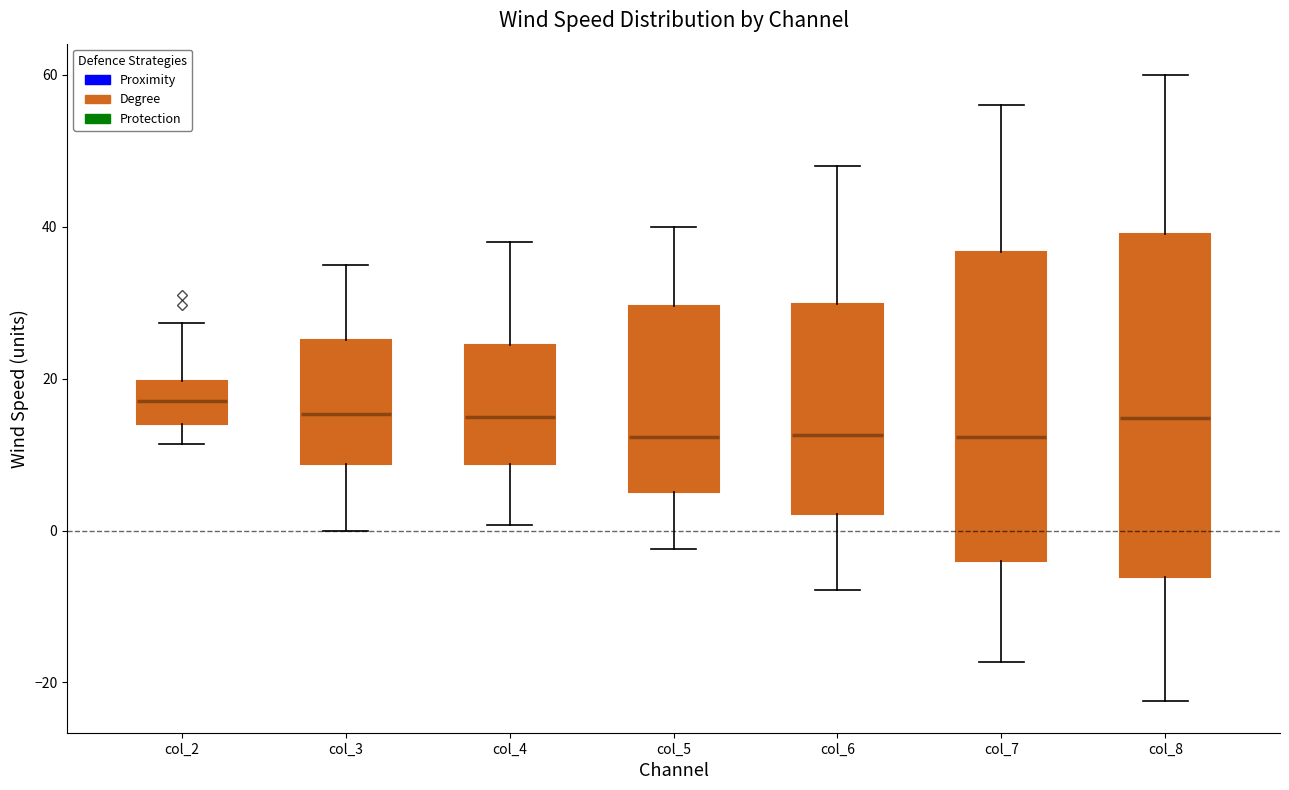

Reading left to right, read every box against the y-axis: the position of its median line, the range the box covers, and the ends of its whiskers. The values are not printed on the chart, so give them approximately, as read against the axis.

col_2: median 18, box 14 to 20, whiskers 12 to 28
col_3: median 16, box 8 to 26, whiskers 0 to 36
col_4: median 16, box 8 to 24, whiskers 0 to 38
col_5: median 12, box 6 to 30, whiskers -2 to 40
col_6: median 12, box 2 to 30, whiskers -8 to 48
col_7: median 12, box -4 to 36, whiskers -18 to 56
col_8: median 14, box -6 to 40, whiskers -22 to 60